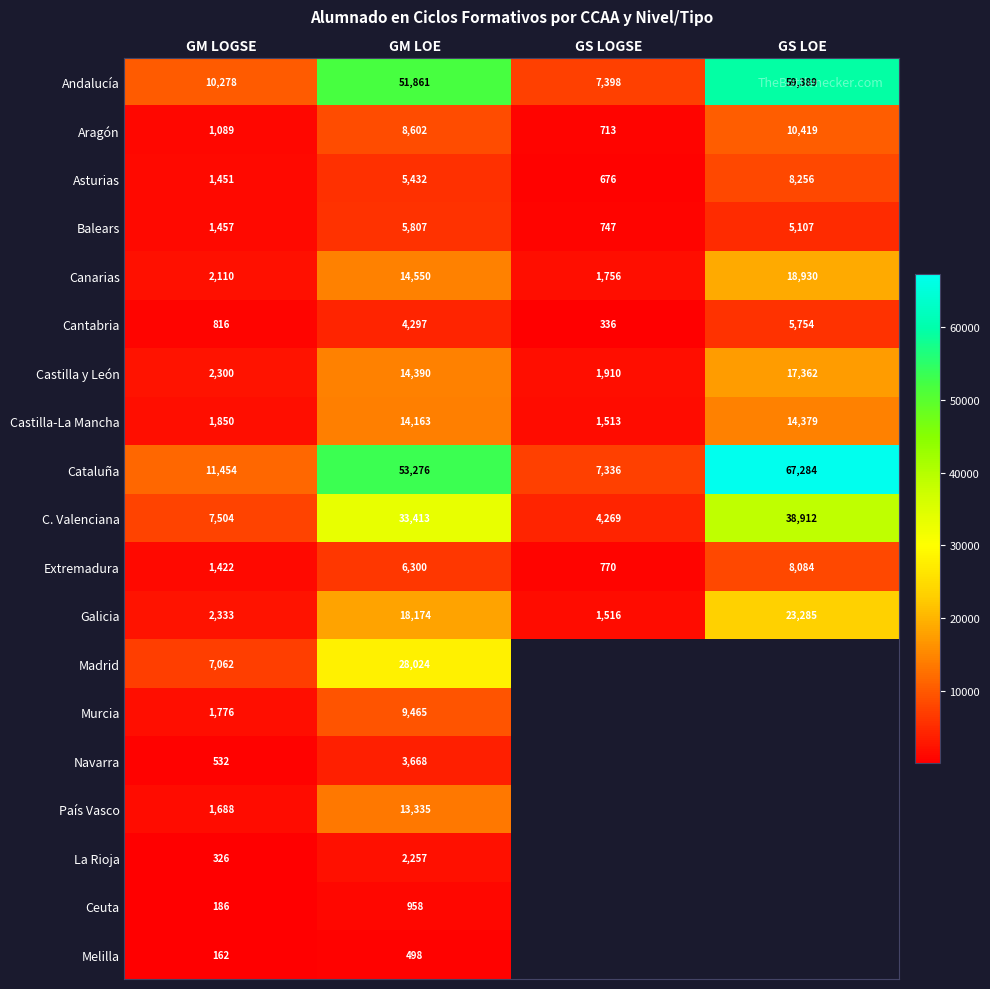

Is it true that Asturias equals 1451 at GM LOGSE?

True